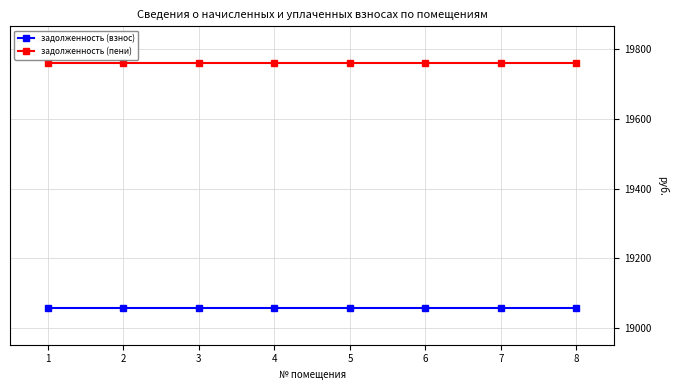

What is the smallest value displayed?

19057.7